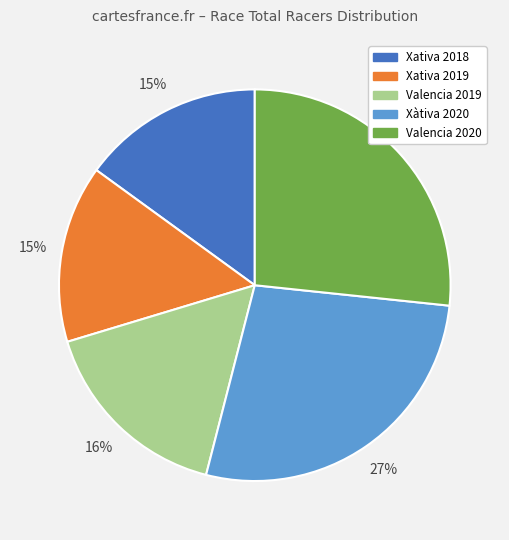

Does any single category account for the majority?

No